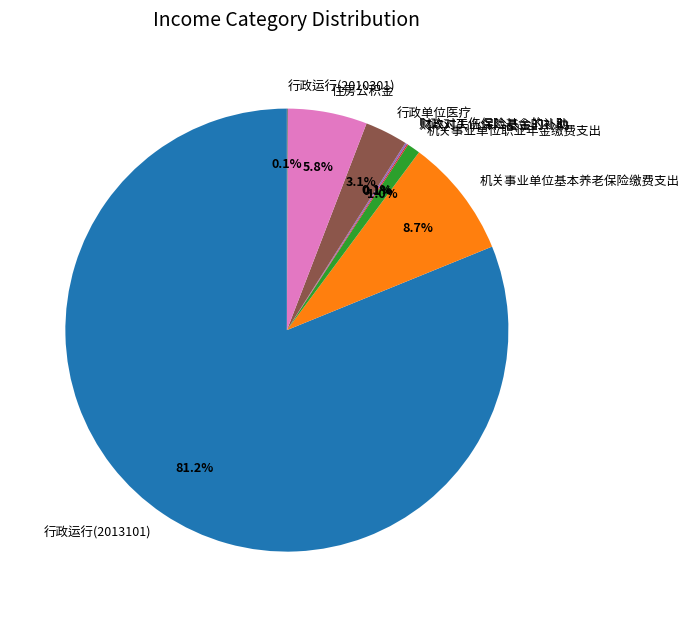

What is the majority slice?

行政运行(2013101)